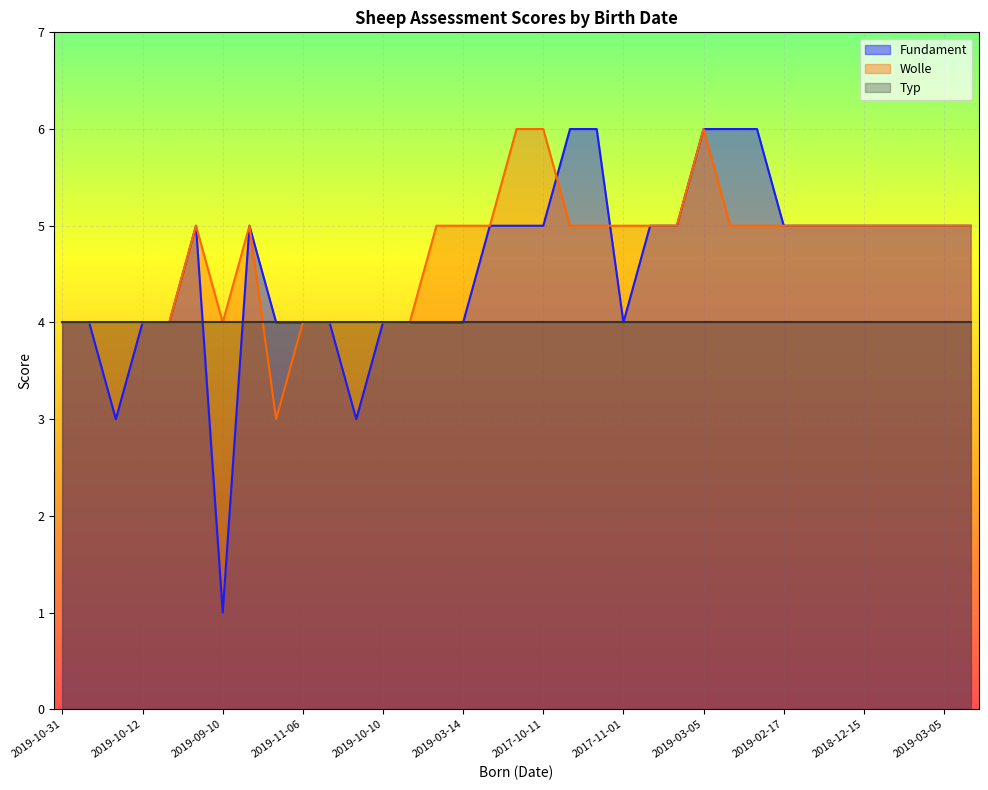

Count the Fundament values in the range 4 to 5.

27